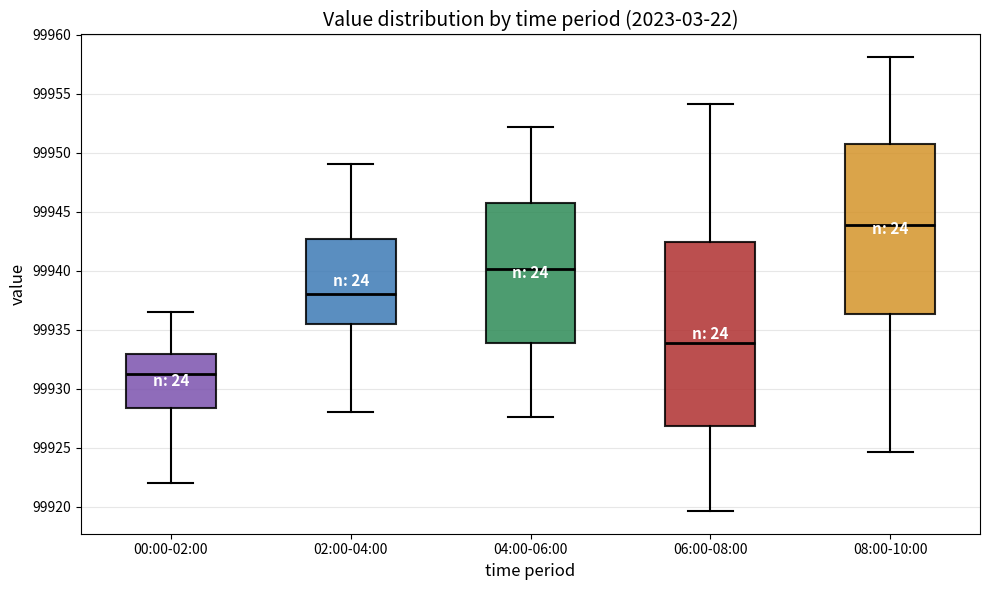

Reading left to right, transcribe this box plot: for each box, give where its median line is, the range the box spans, and where its two whiskers end, as read against the y-axis. The values are not printed on the chart, so give them approximately, as read against the axis.

00:00-02:00: median 99931.5, box 99928.5 to 99933.0, whiskers 99922.0 to 99936.5
02:00-04:00: median 99938.0, box 99935.5 to 99942.5, whiskers 99928.0 to 99949.0
04:00-06:00: median 99940.0, box 99934.0 to 99945.5, whiskers 99927.5 to 99952.0
06:00-08:00: median 99934.0, box 99927.0 to 99942.5, whiskers 99919.5 to 99954.0
08:00-10:00: median 99944.0, box 99936.5 to 99951.0, whiskers 99924.5 to 99958.0